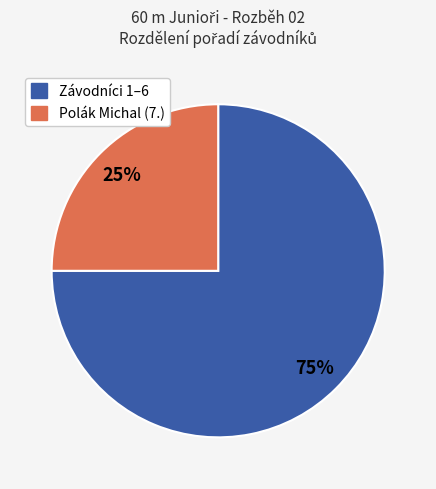

To the nearest percent, what is the difference between the largest and smallest slice percentages?

50%